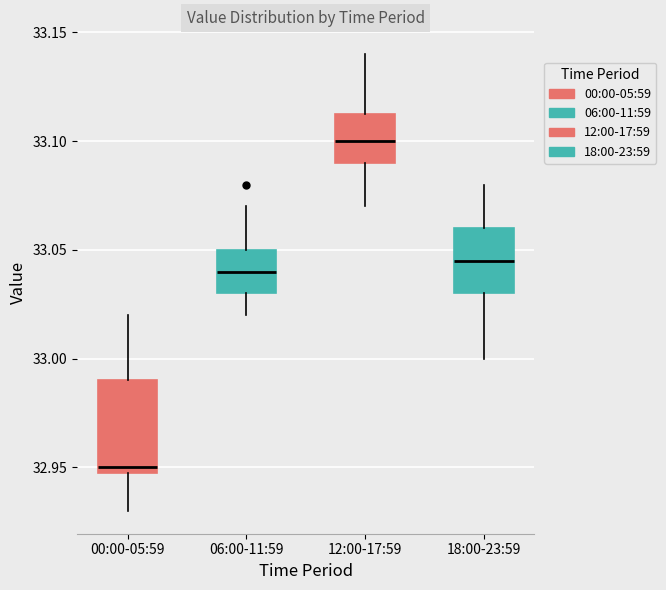

Which box's median line is the lowest?

00:00-05:59